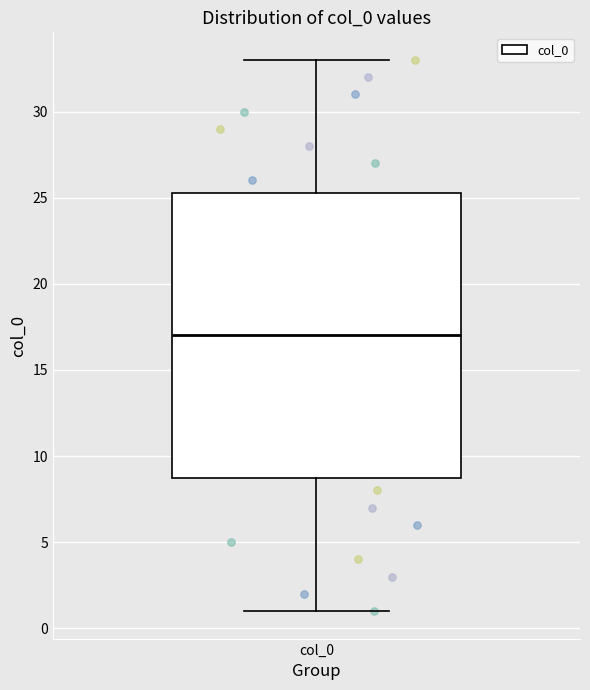

Transcribe this box plot: give where the median line is, the range the box spans, and where the two whiskers end, as read against the y-axis. The values are not printed on the chart, so give them approximately, as read against the axis.

median 17.0, box 9.0 to 25.5, whiskers 1.0 to 33.0